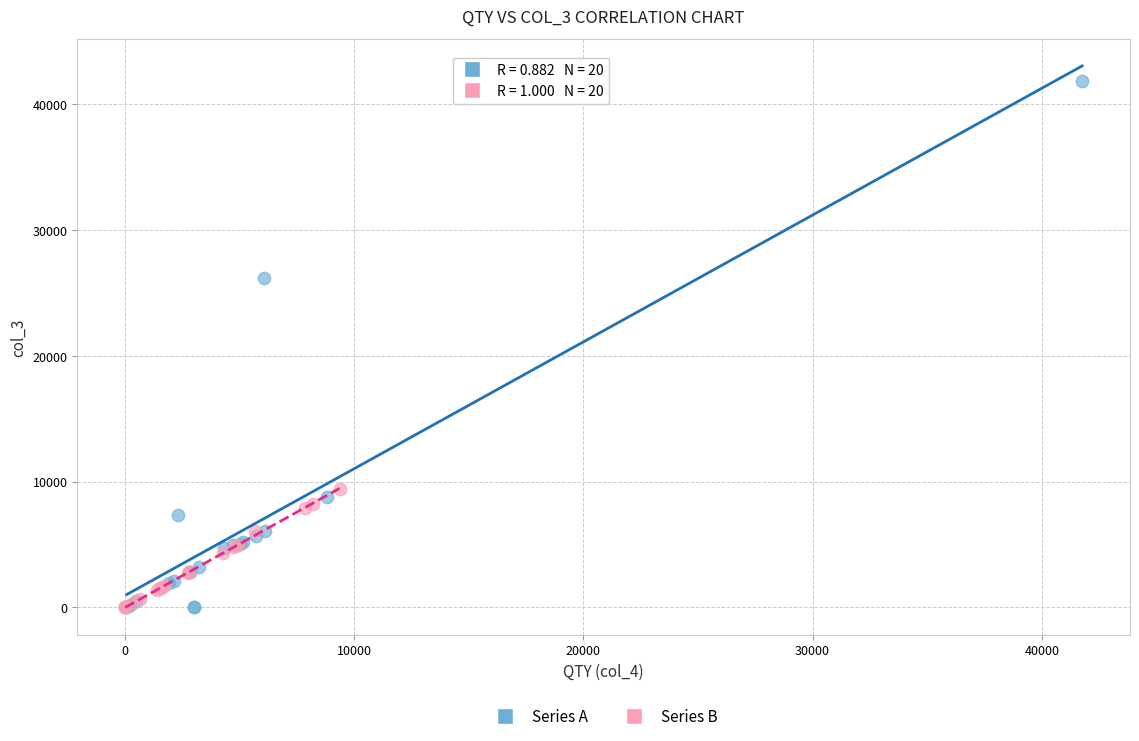

Which series has the widest spread of Y values?

Series A